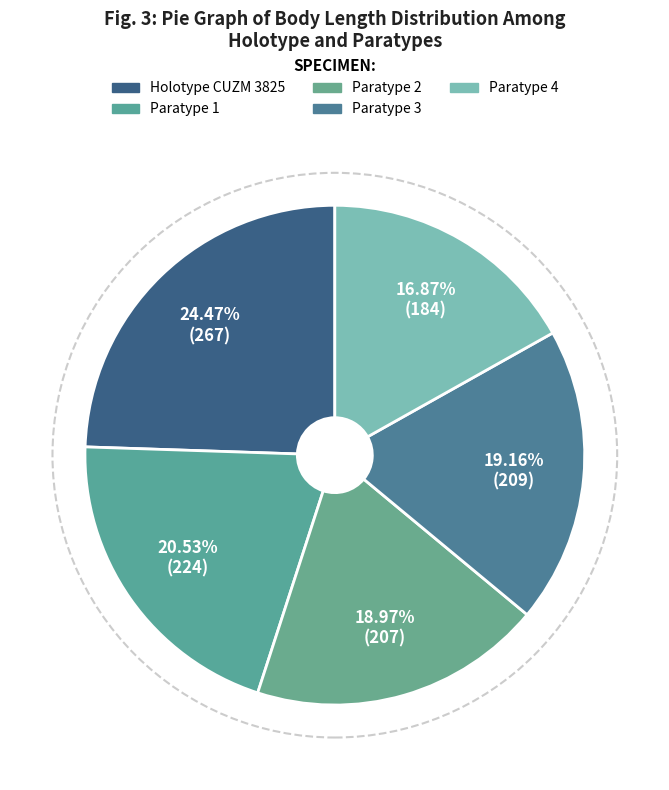

Rank the categories by value from lowest to highest.

Paratype 4, Paratype 2, Paratype 3, Paratype 1, Holotype CUZM 3825